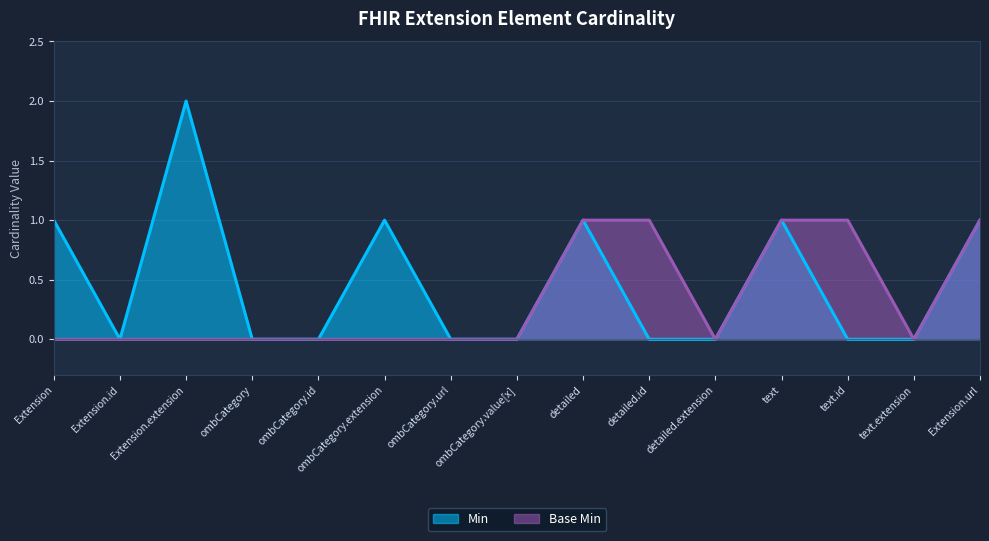

Which series has the largest total across all categories?

Min